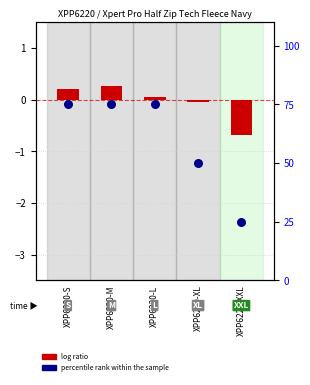

Which series reaches the maximum Y coordinate?

percentile rank within the sample